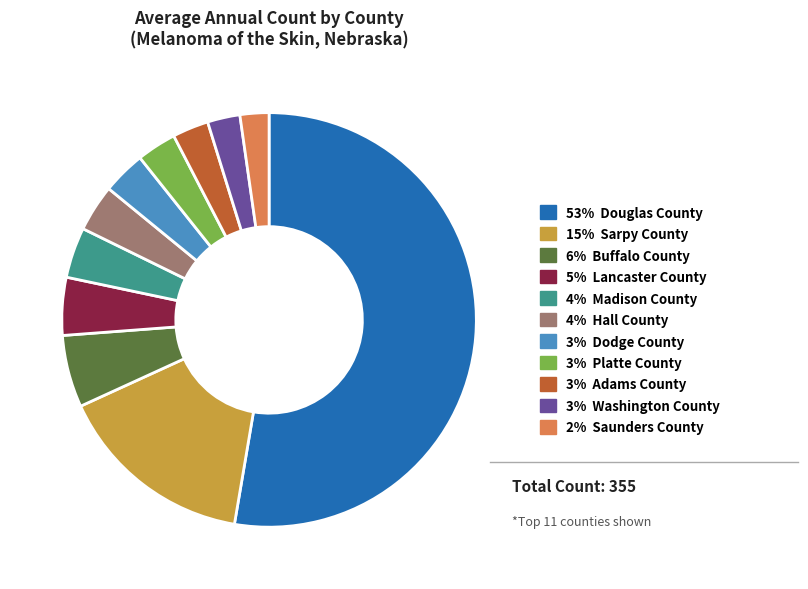

Is there a majority slice in this chart?

Yes